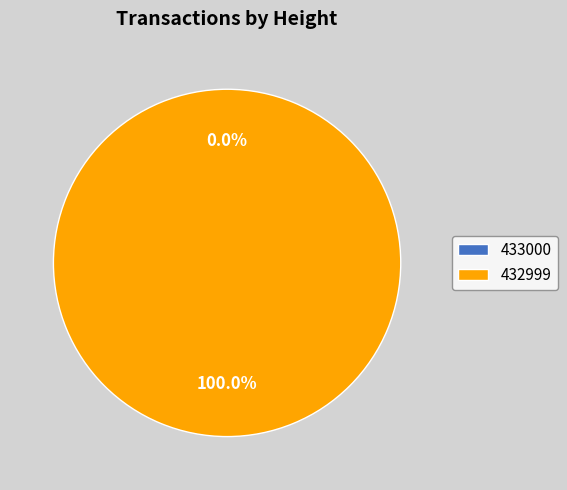

To the nearest percent, what is the difference between the 432999 and 433000 slice percentages?

100%